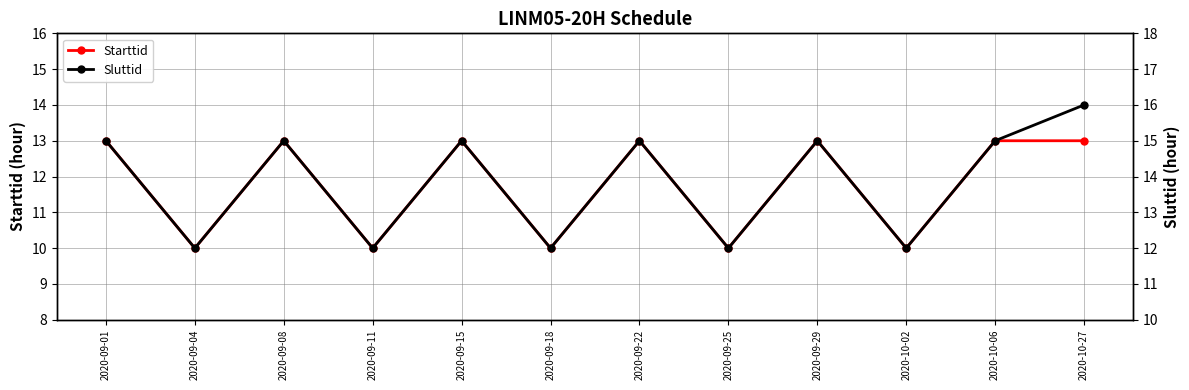

What is the label of the 8th point from the left?

2020-09-25